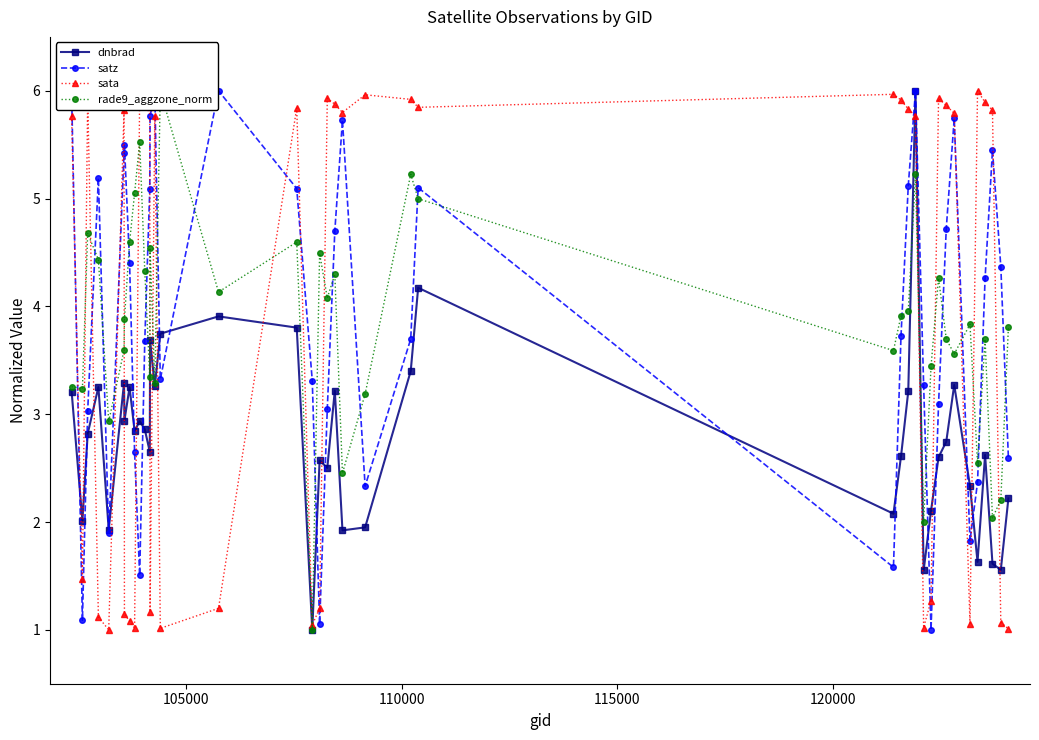

True or false: sata has more than 2 interior local peaks.

True